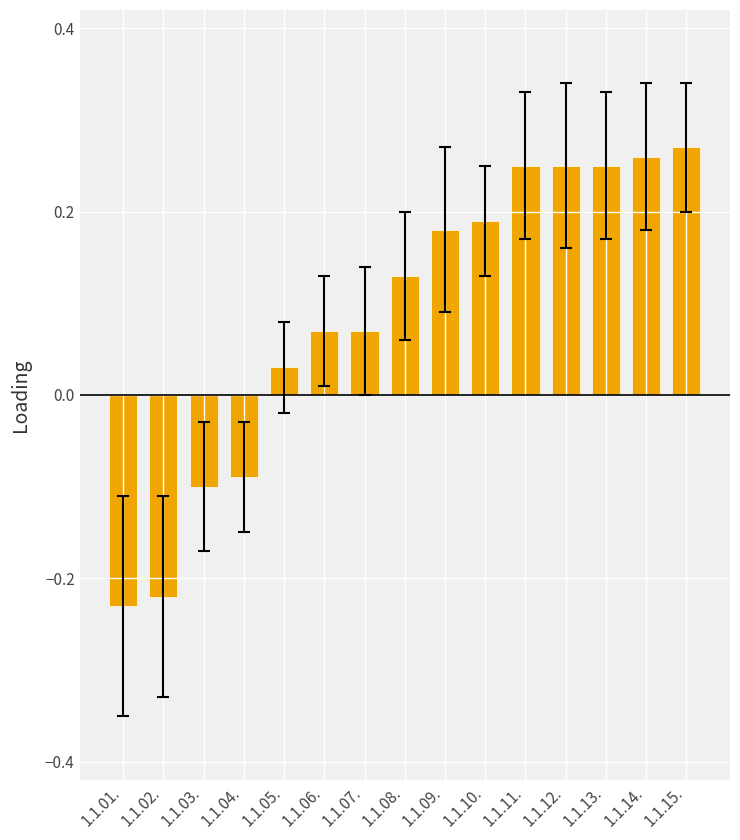

What is the label of the 14th bar from the right?

1.1.02.